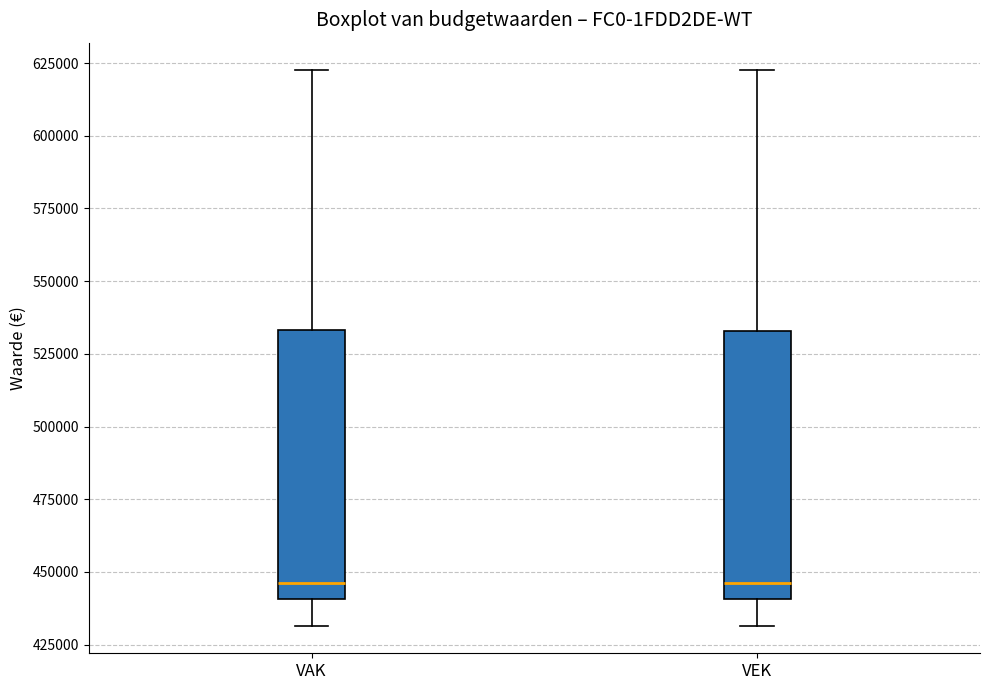

Where does the upper whisker of the box for VEK end on the y-axis? The values are not printed on the chart, so give them approximately, as read against the axis.

620000